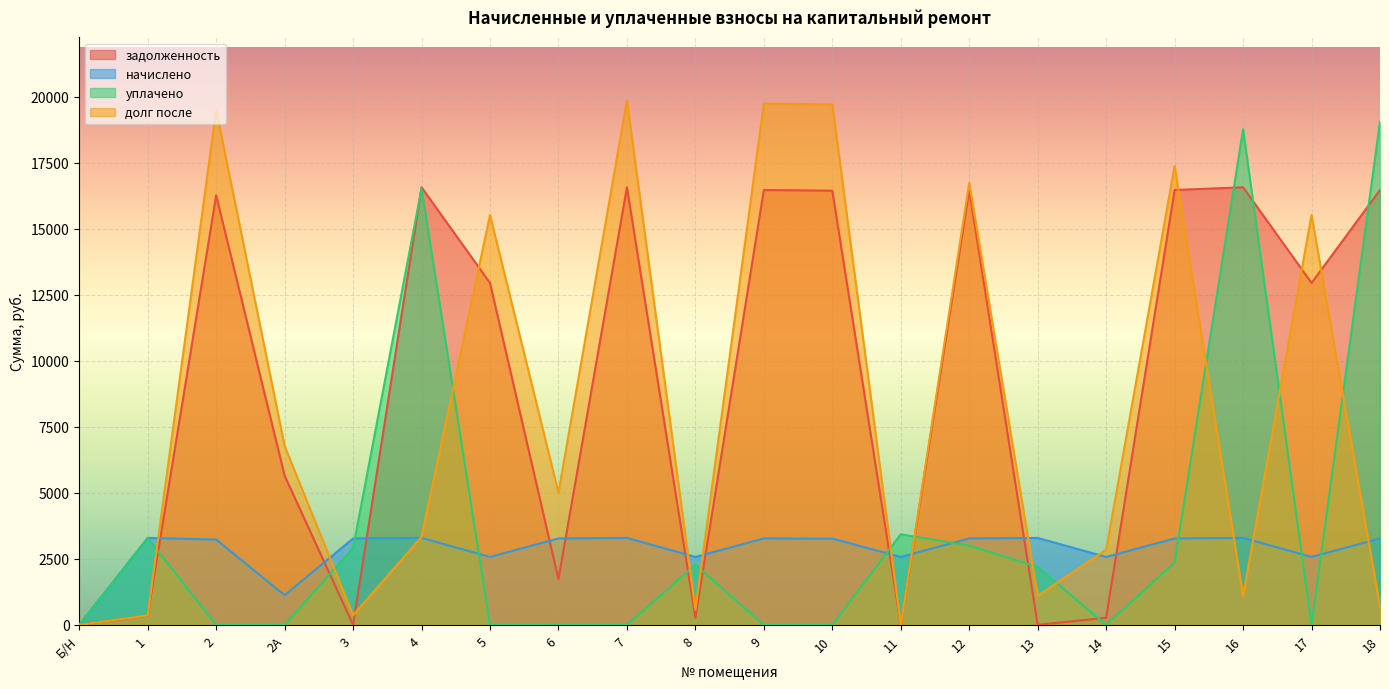

How many categories are shown in the chart?

20